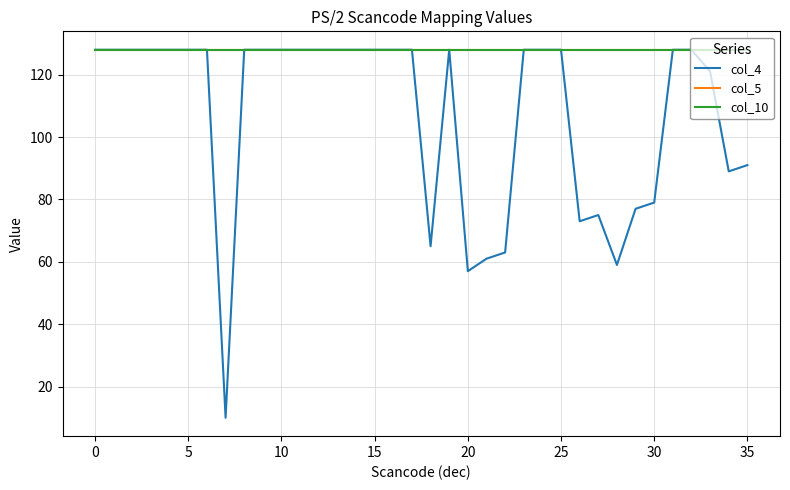

Does the chart have visible grid lines?

Yes